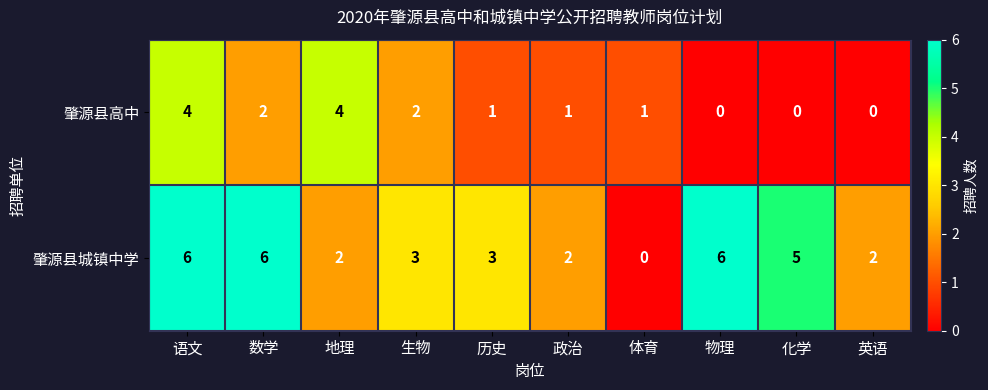

What is the difference between the highest and lowest values at 数学?

4